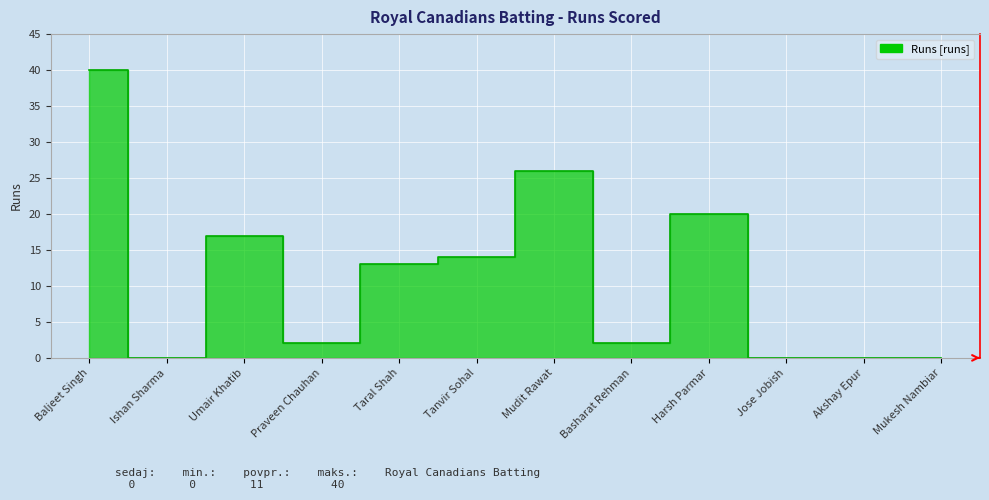

What is the difference between the maximum and minimum values?

40